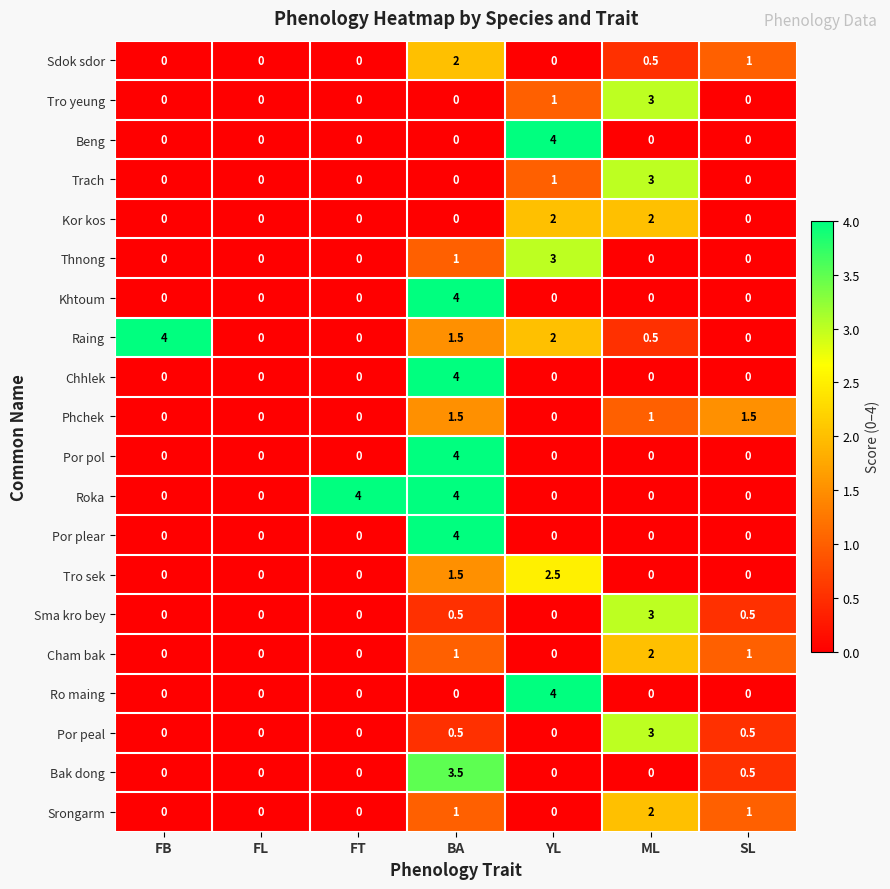

What is the total value across all series at ML?

20.0